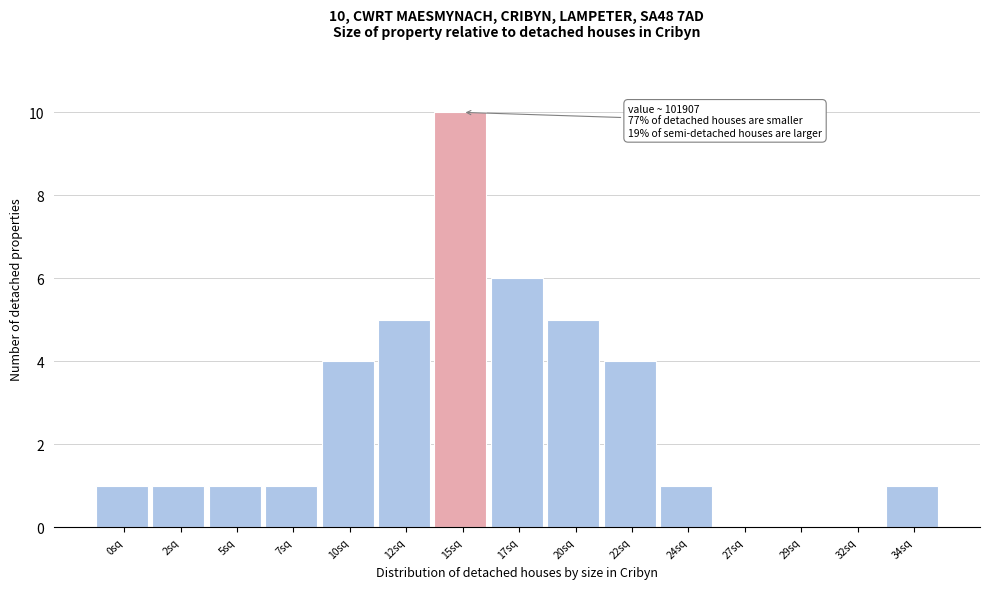

Reading right to left, what are all the values shown in this chart?

34sq=1	32sq=0	29sq=0	27sq=0	24sq=1	22sq=4	20sq=5	17sq=6	15sq=10	12sq=5	10sq=4	7sq=1	5sq=1	2sq=1	0sq=1